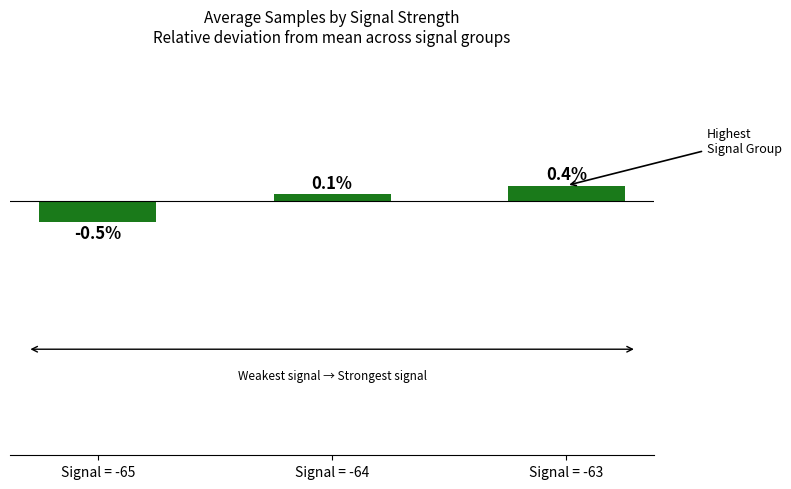

Where is the data nearest to the value 0?

Signal = -64